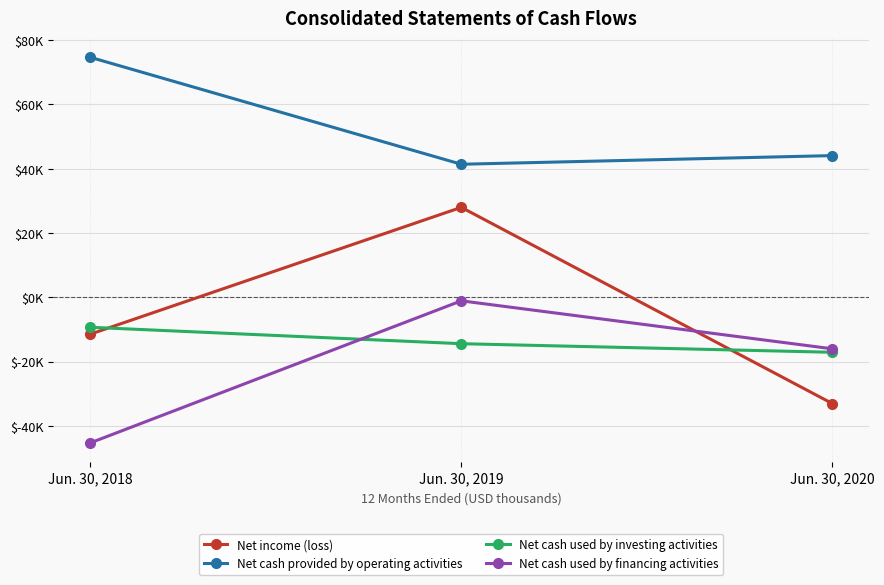

What is the value of the Net cash used by investing activities point at the 3rd from the left?

-17116